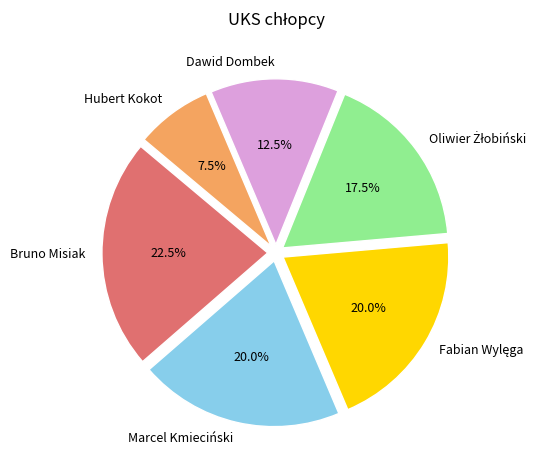

To the nearest percent, what is the average slice percentage?

17%